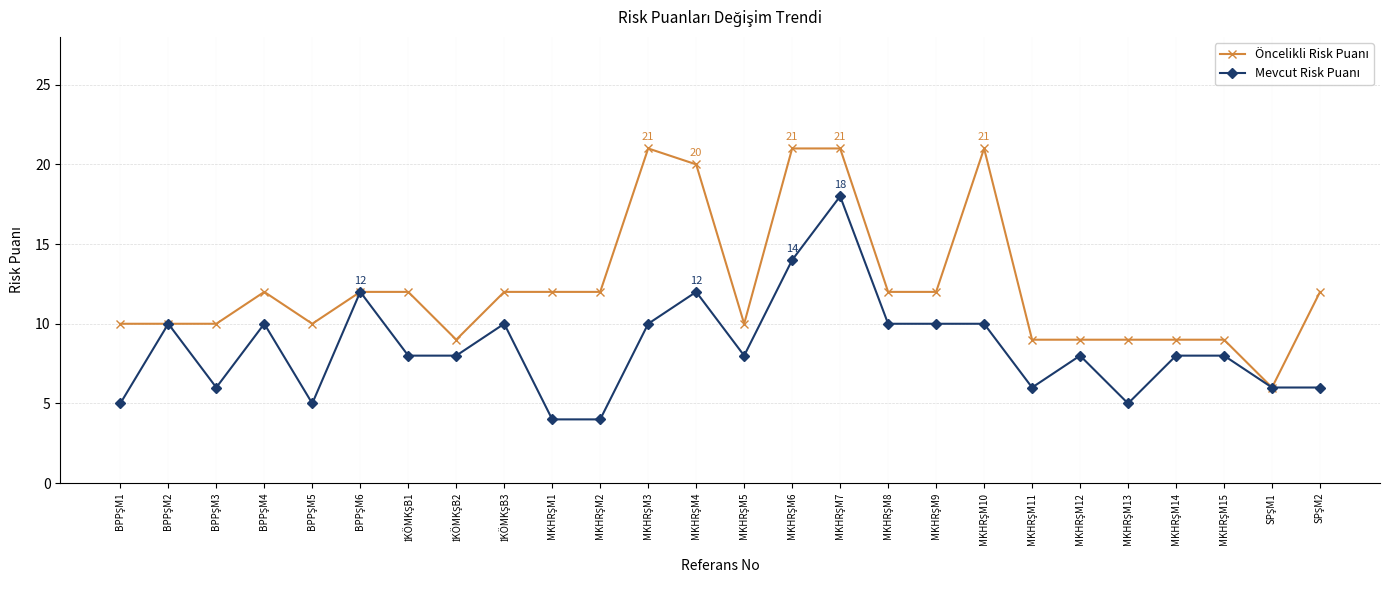

At how many categories does at least one series exceed 19?

5